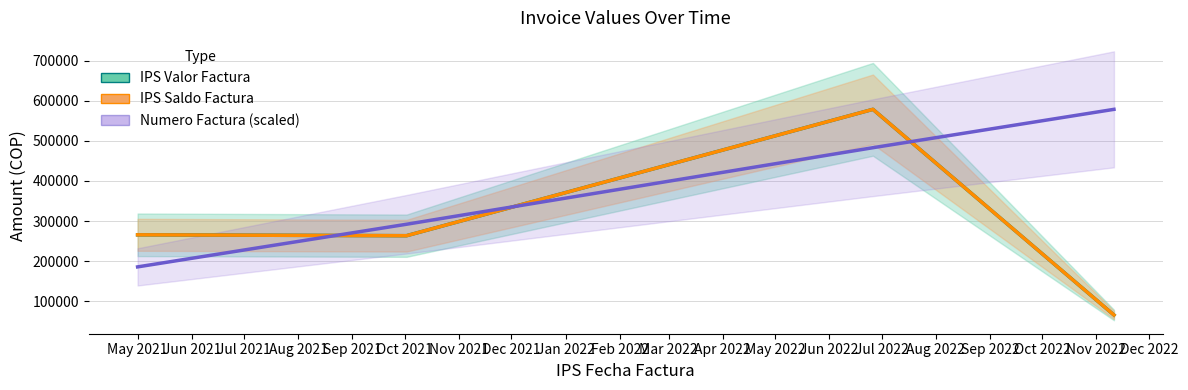

The value of IPS Saldo Factura at Jun 2021 is 358777.5. True or false?

False